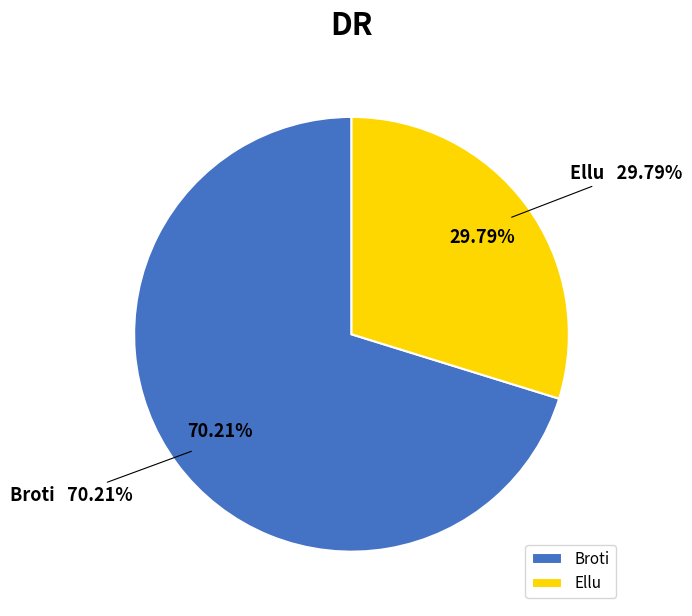

Rank the categories by value from highest to lowest.

Broti, Ellu